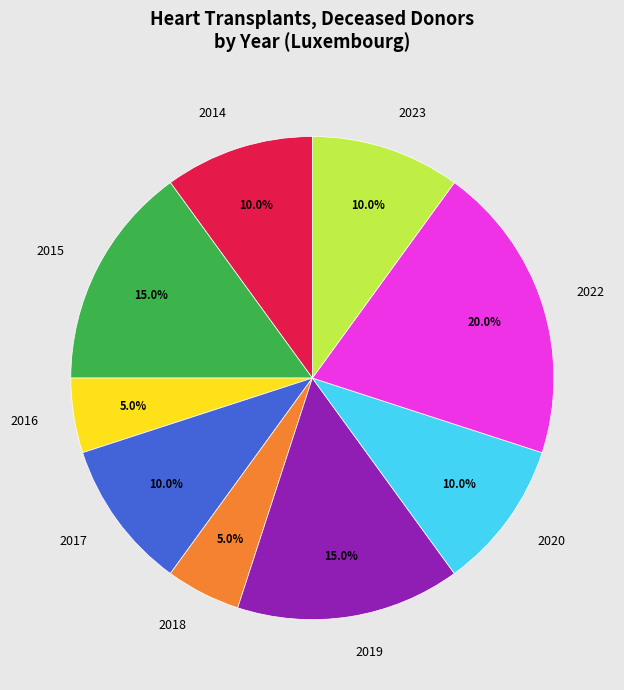

To the nearest percent, what is the average slice percentage?

11%